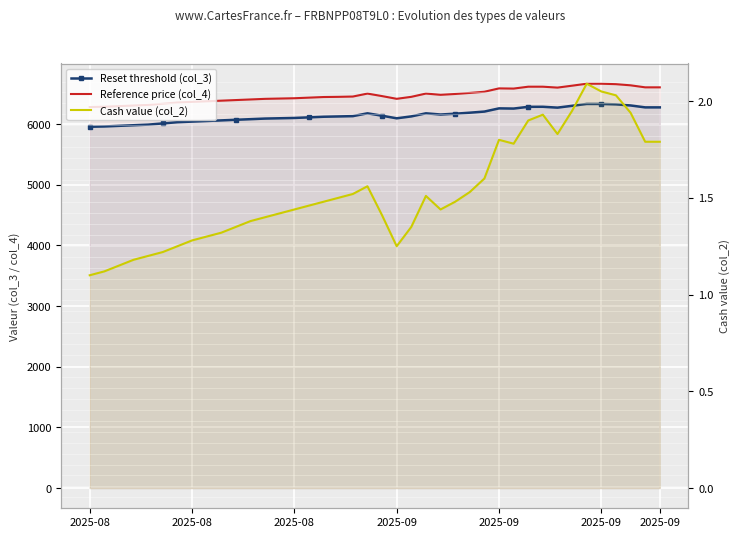

In Cash value (col_2), how many points are lower than both neighbors (excluding endpoints)?

4